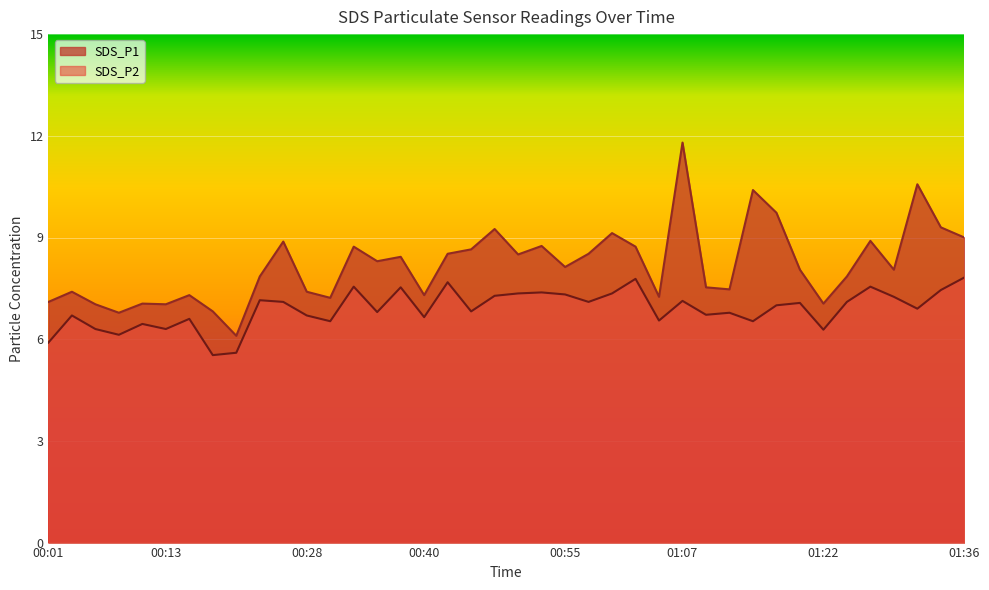

At which category does SDS_P1 reach its first local peak?

00:03